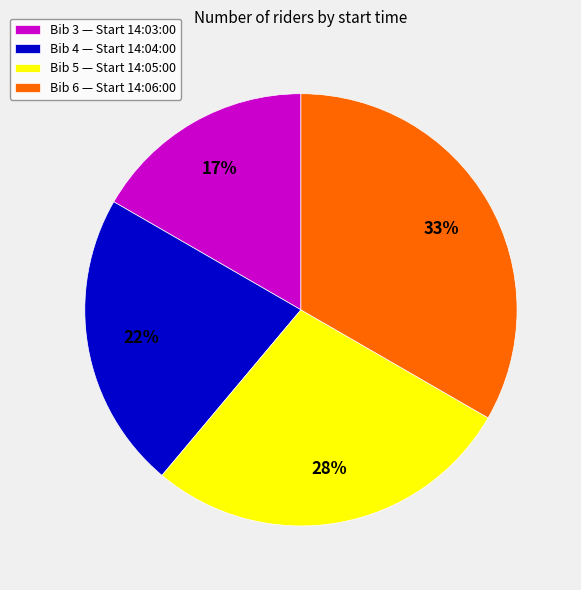

To the nearest percent, what portion does Bib 3 — Start 14:03:00 represent?

17%